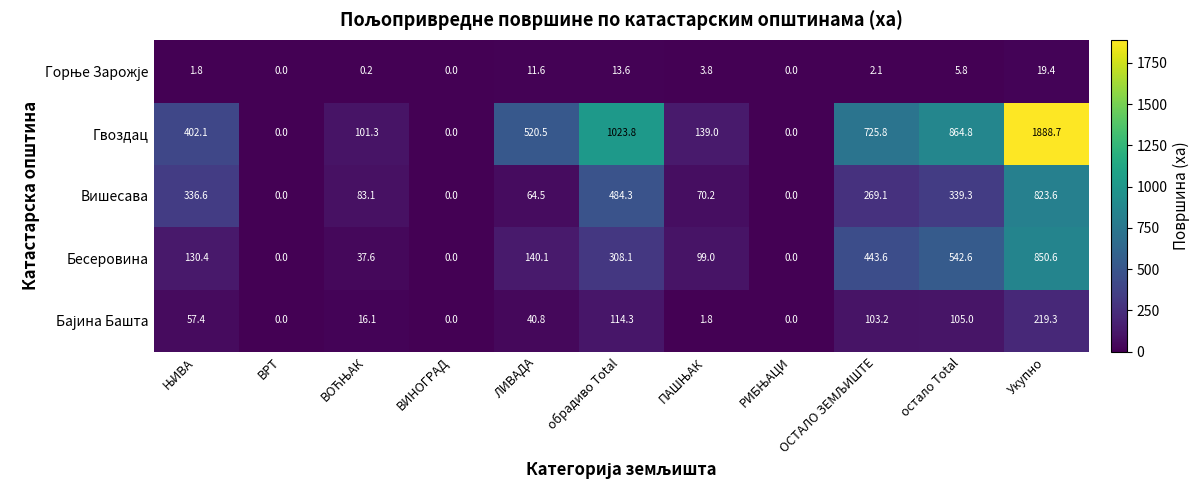

At which category does the chart reach its peak across all series?

Укупно